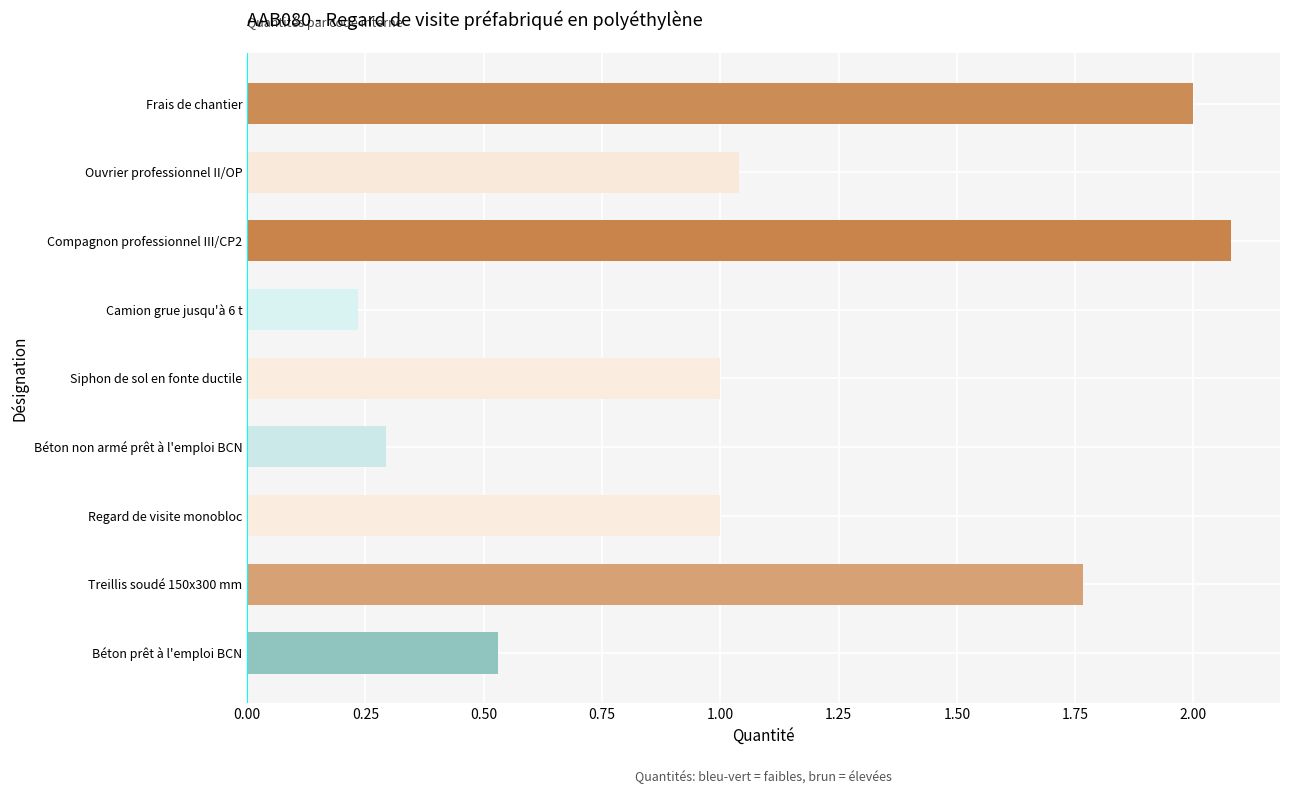

What is the difference between the second highest and second lowest values?

1.7